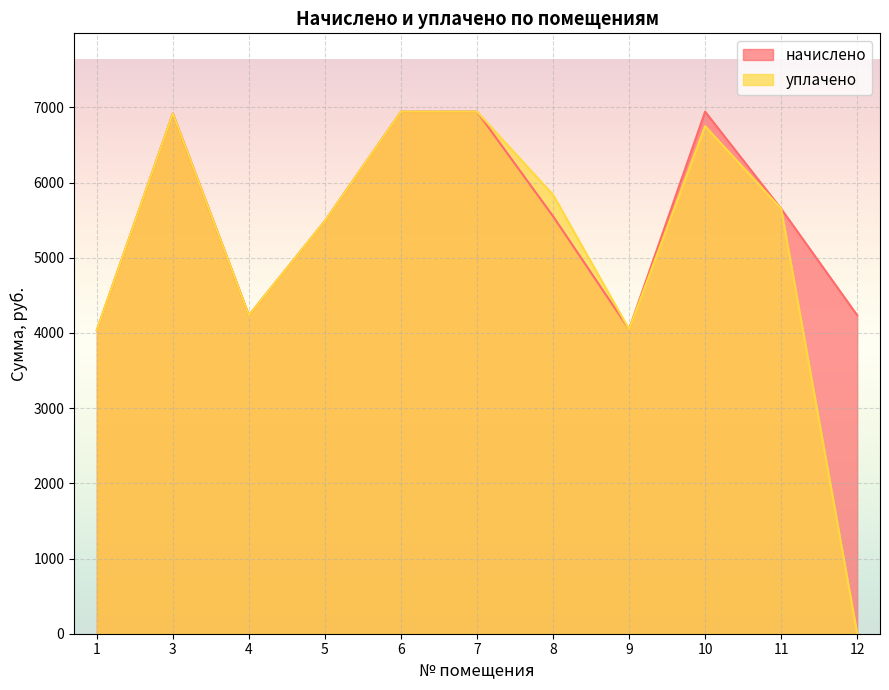

Where is начислено nearest to the value 5489?

5